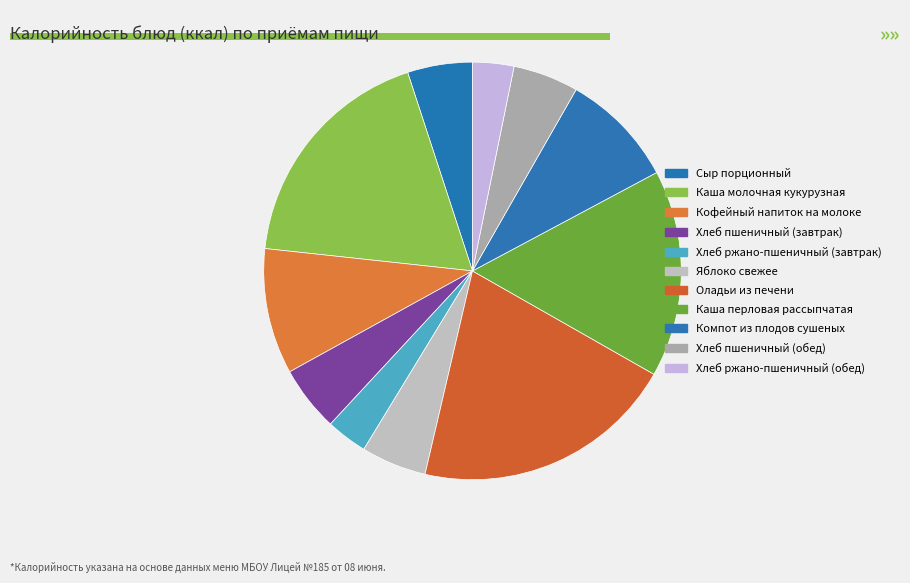

To the nearest percent, what is the difference between the Каша молочная кукурузная and Хлеб ржано-пшеничный (завтрак) slice percentages?

15%